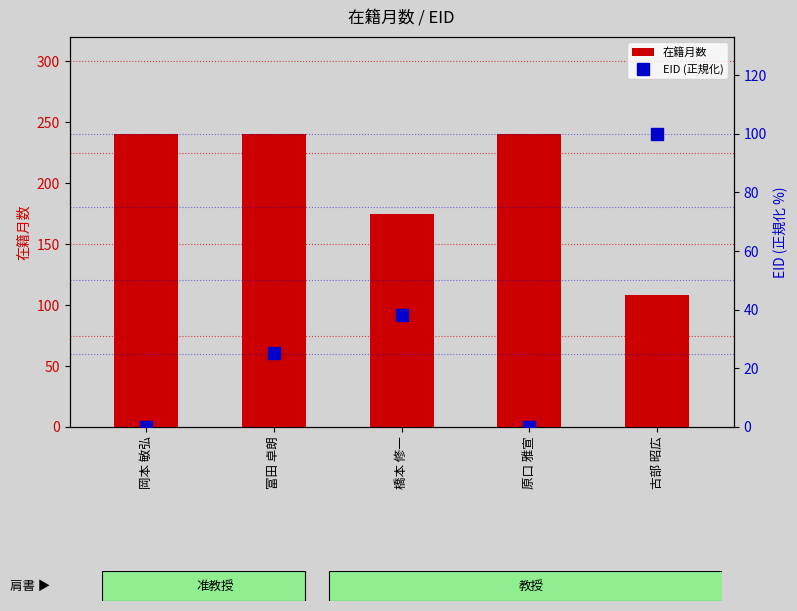

How many groups of bars are there?

5